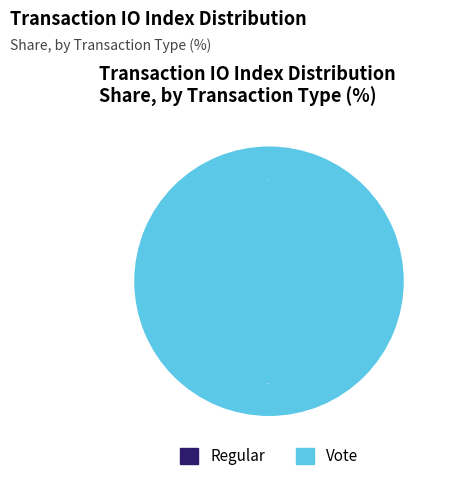

What is the largest slice in the pie chart?

Vote